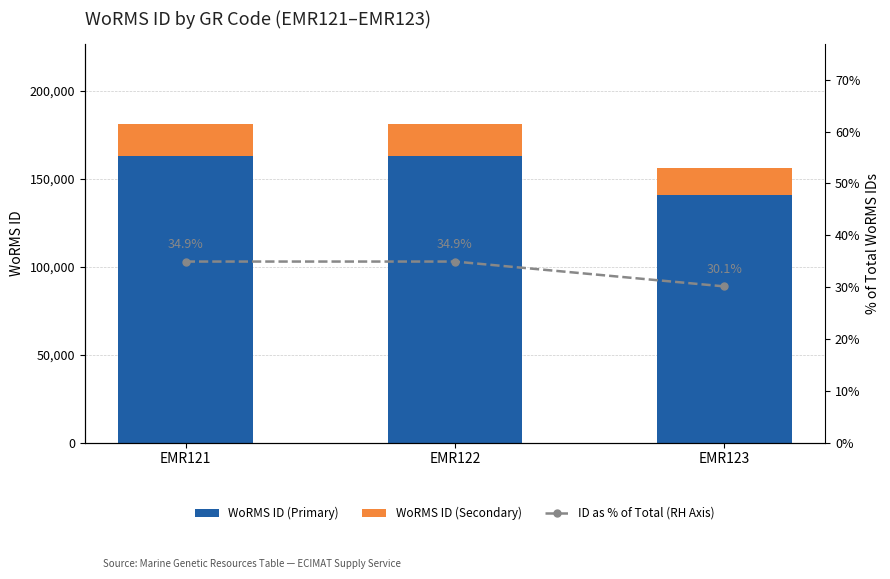

What is the highest value of the WoRMS ID (Primary) series?

163227.6